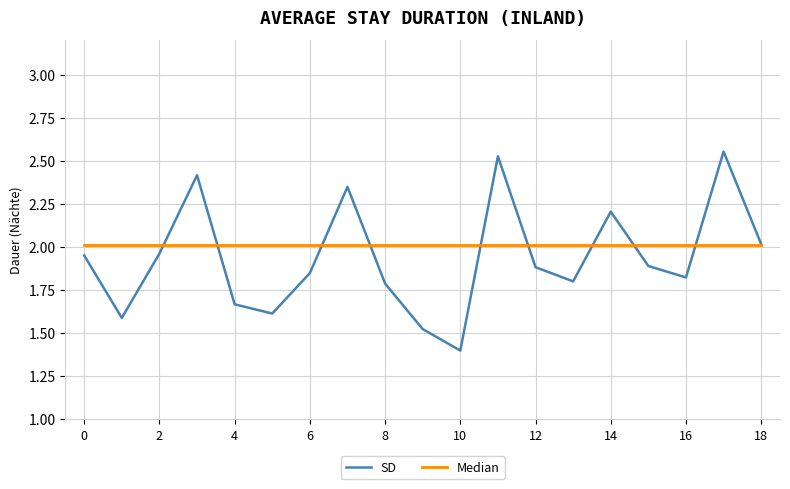

Rank the series by their maximum value, from lowest to highest.

Median, SD